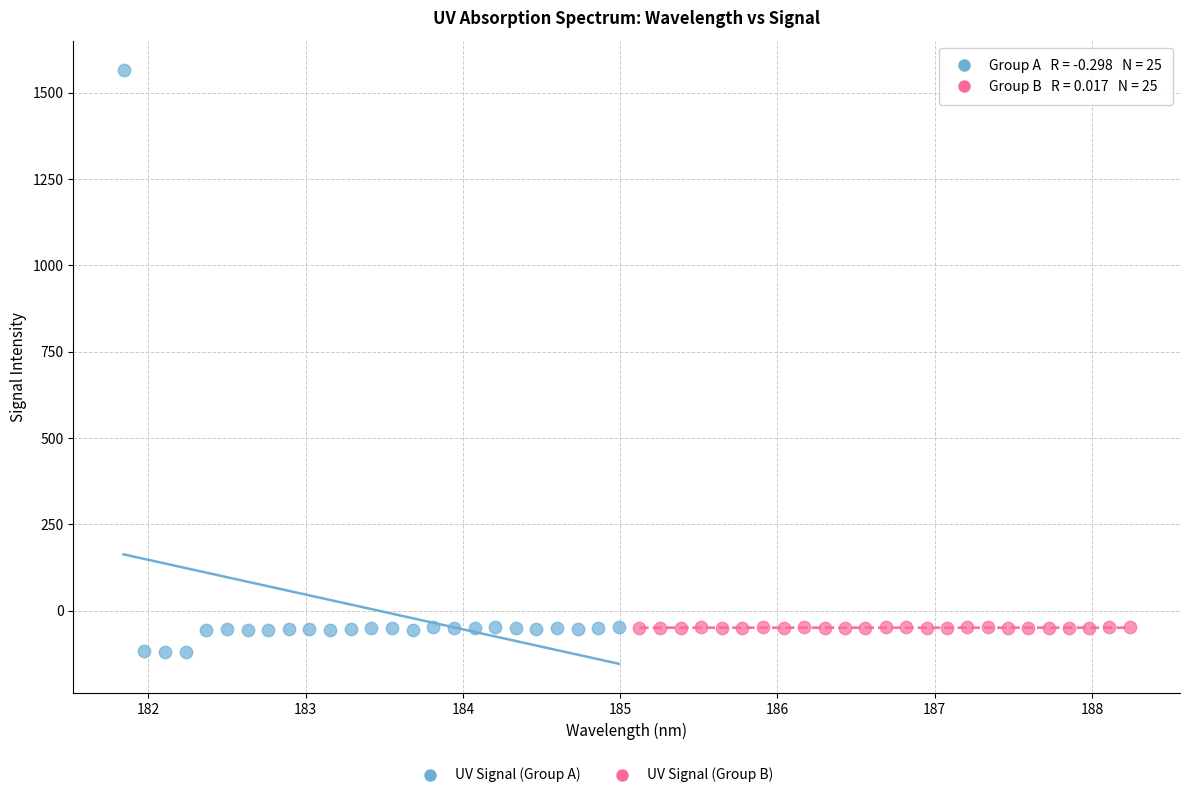

Which series contains the highest Y value?

UV Signal (Group A)